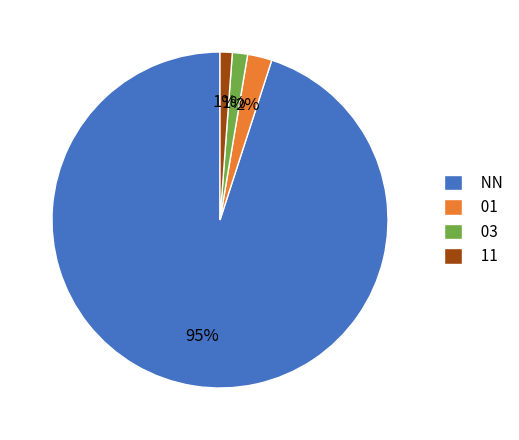

Which slice is the largest?

NN